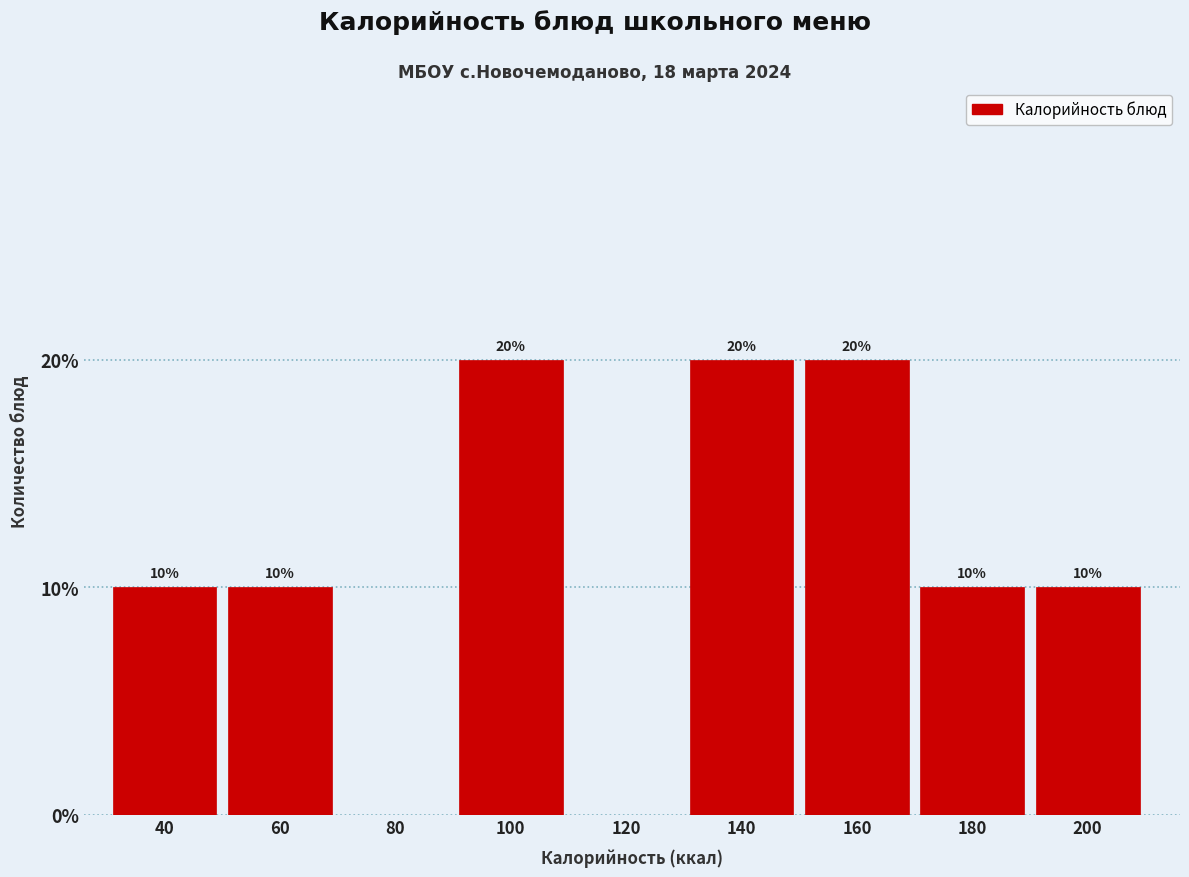

Reading right to left, extract all data points from this chart.

200=10	180=10	160=20	140=20	120=0	100=20	80=0	60=10	40=10